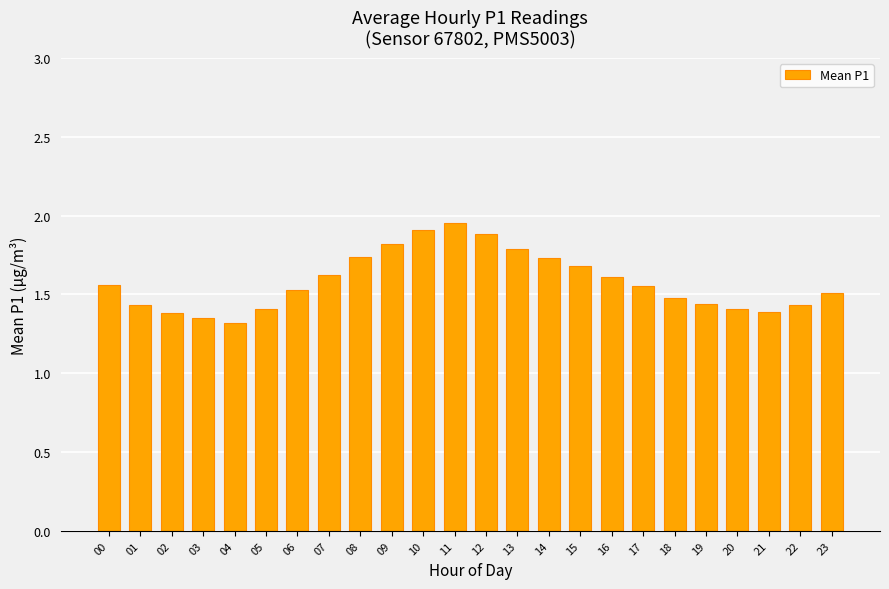

What is the sum of the values at 02 and 17?

2.9